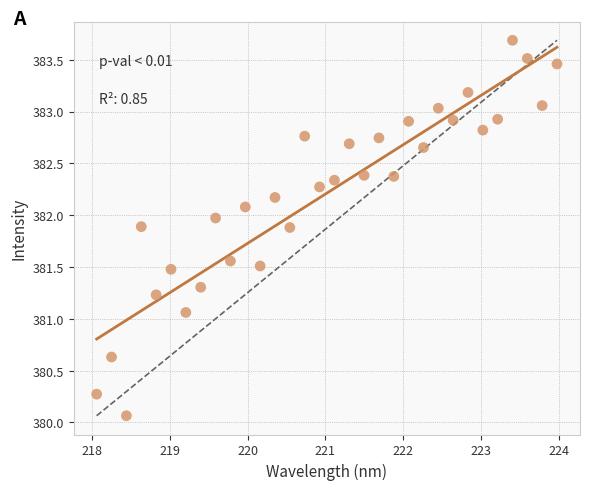

What Y value in the scatter plot is closest to 381?

381.1